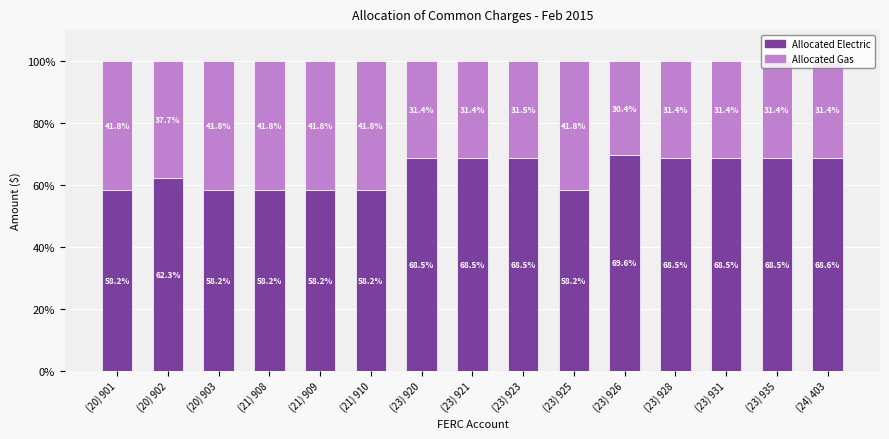

The value of Allocated Electric at (20) 901 is 58.2. True or false?

True